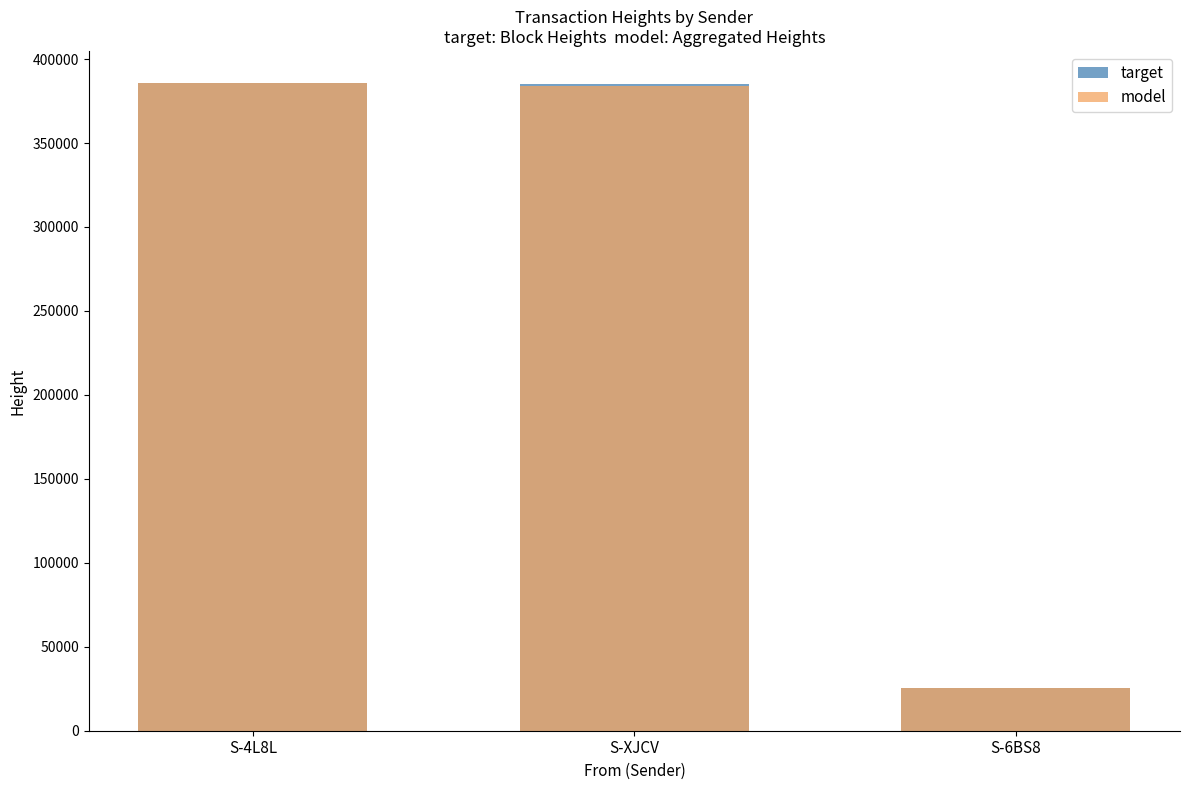

What is the label of the 3rd bar from the right?

S-4L8L